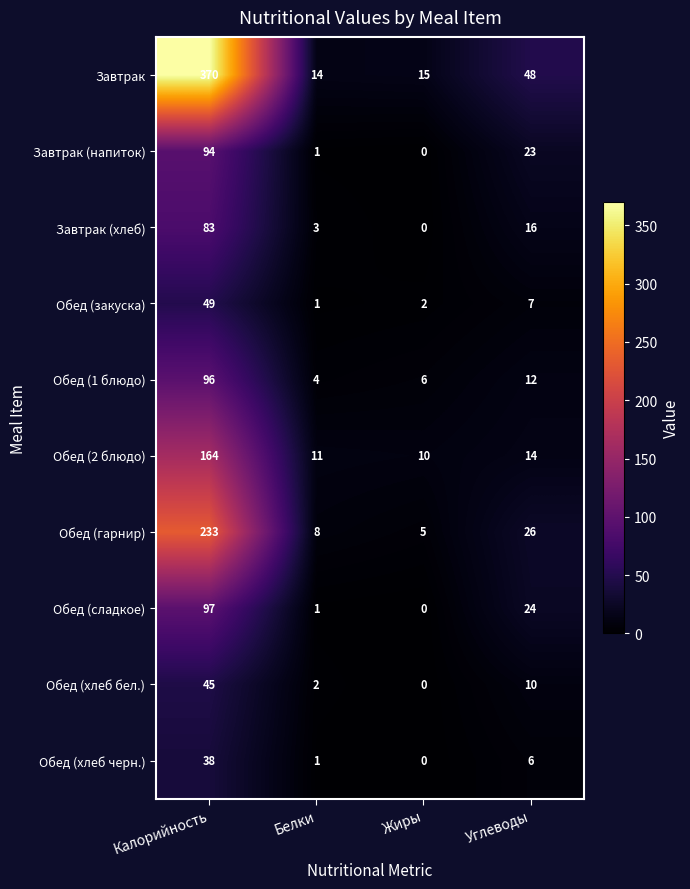

Rank the series by their maximum value, from highest to lowest.

Завтрак, Обед (гарнир), Обед (2 блюдо), Обед (сладкое), Обед (1 блюдо), Завтрак (напиток), Завтрак (хлеб), Обед (закуска), Обед (хлеб бел.), Обед (хлеб черн.)